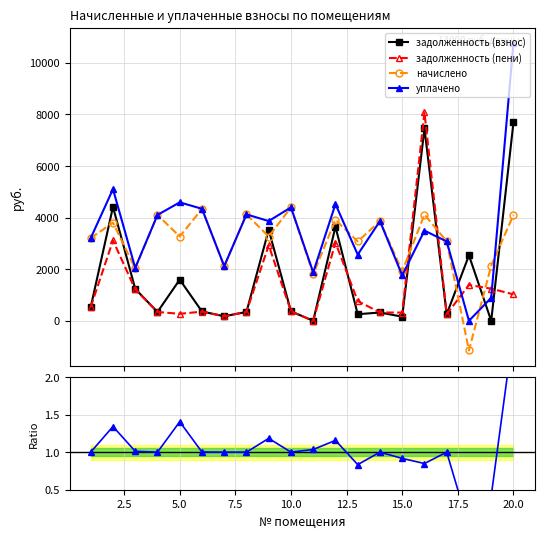

Reading left to right, extract all data points from this chart.

задолженность (взнос): 534.2	4413.4	1238.3	341.9	1595.7	361.2	176.3	343.6	3527.9	366.3	1.2	3646.1	255.4	322.1	159.9	7453.7	256.3	2535.6	1.2	7684.6
задолженность (пени): 533.2	3114.7	1213.9	341.9	272.2	353.9	176.3	343.6	2928.2	365.6	0.0	3033.1	765.2	322.1	319.5	8075.6	256.3	1388.8	1245.9	1025.7
начислено: 3204.7	3803.4	2027.6	4102.8	3265.9	4334.2	2116.1	4123.2	3265.9	4395.4	1809.8	3912.4	3075.4	3864.7	1918.7	4116.5	3075.4	-1146.8	2136.5	4102.8
уплачено: 3205.7	5102.0	2052.1	4102.8	4589.4	4341.4	2116.1	4123.2	3865.7	4396.1	1874.6	4525.4	2565.5	3864.7	1759.1	3494.6	3075.4	0.0	891.8	10761.7
уплачено/начислено: 1.0	1.3	1.0	1.0	1.4	1.0	1.0	1.0	1.2	1.0	1.0	1.2	0.8	1.0	0.9	0.8	1.0	-0.0	0.4	2.6